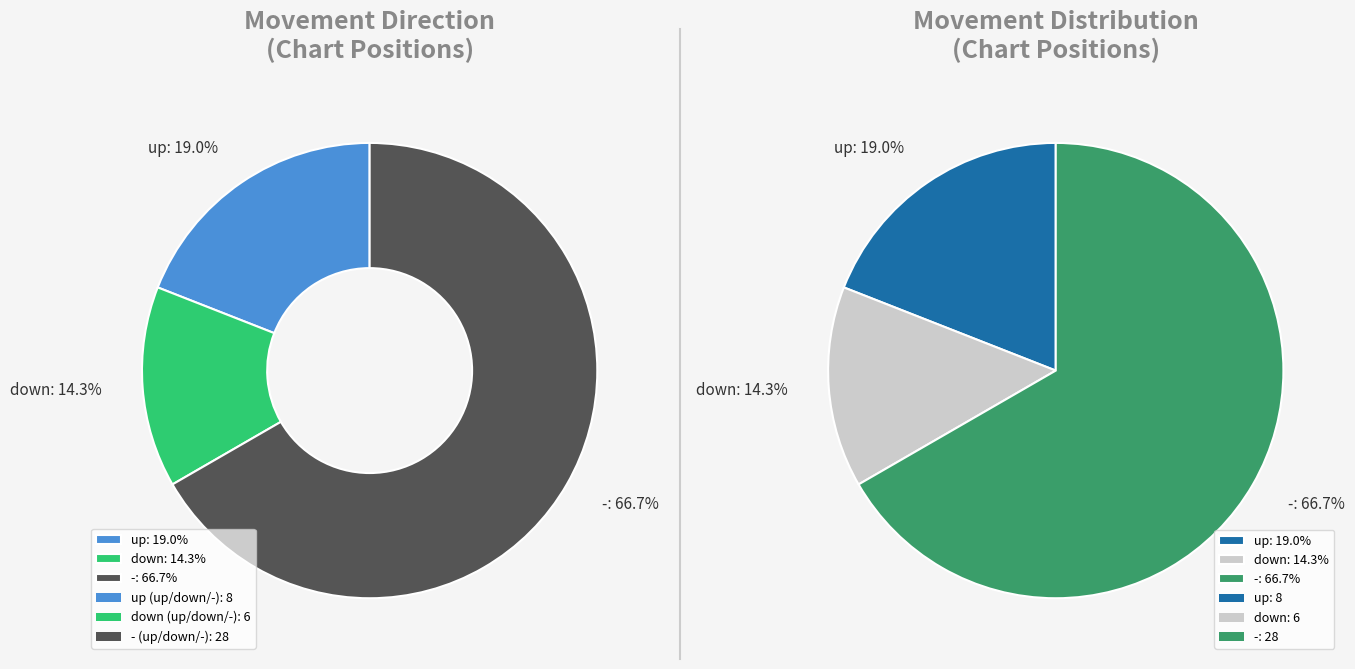

Is it true that up is 19% of the pie?

True